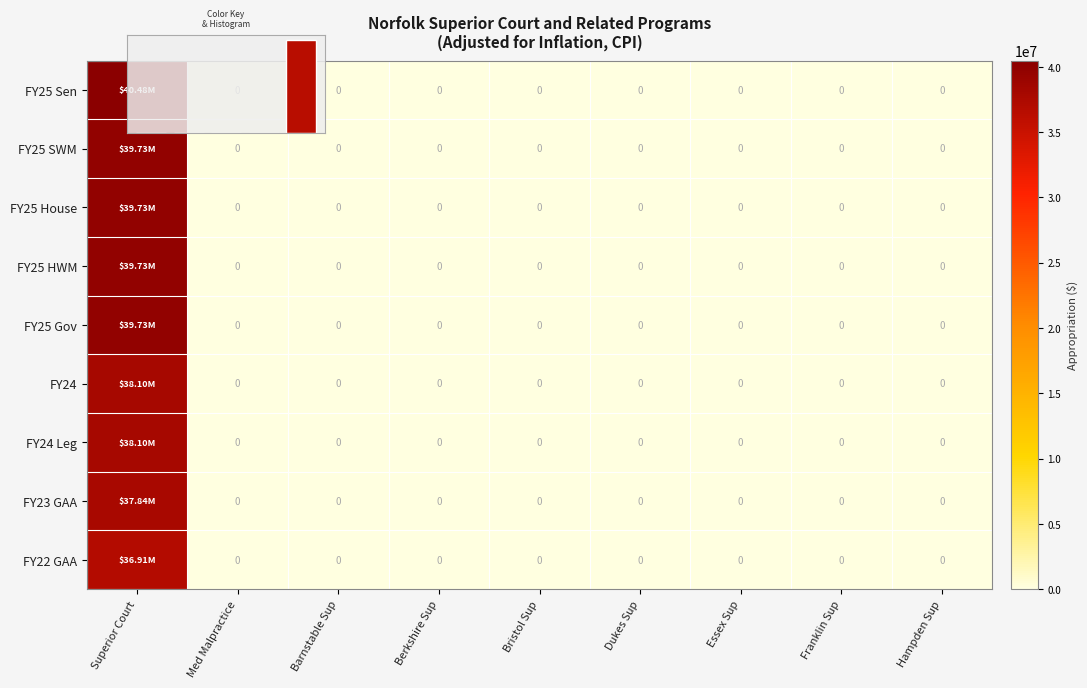

At which label does FY25 SWM reach its minimum?

Med Malpractice